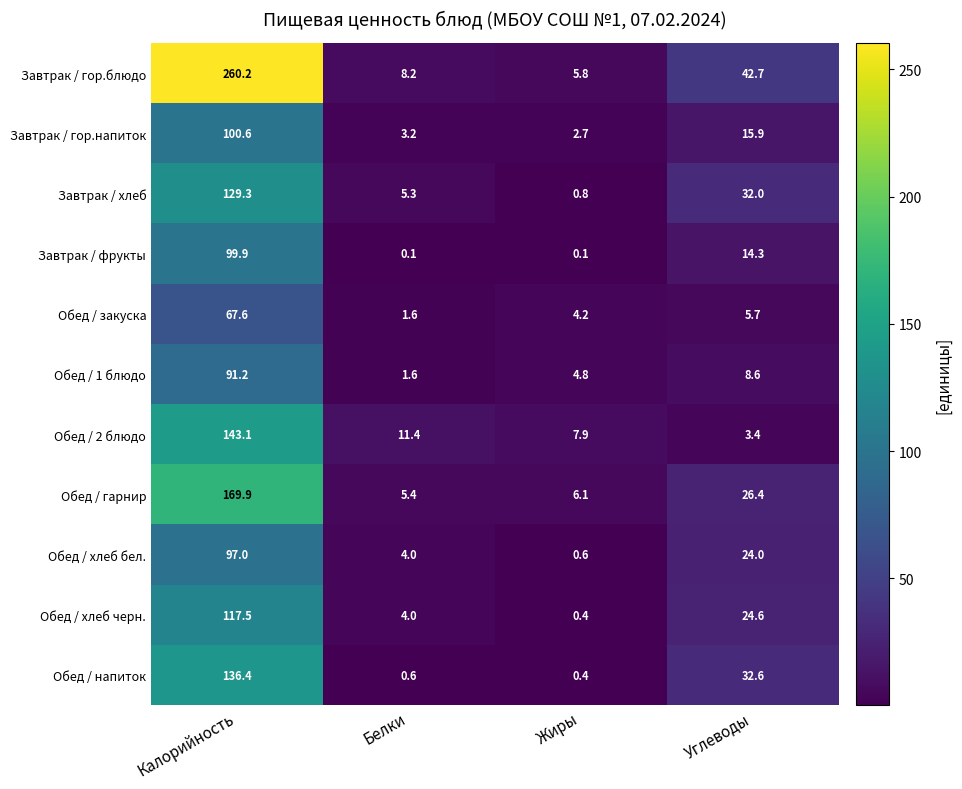

Which series has the largest range (max minus min)?

Завтрак / гор.блюдо